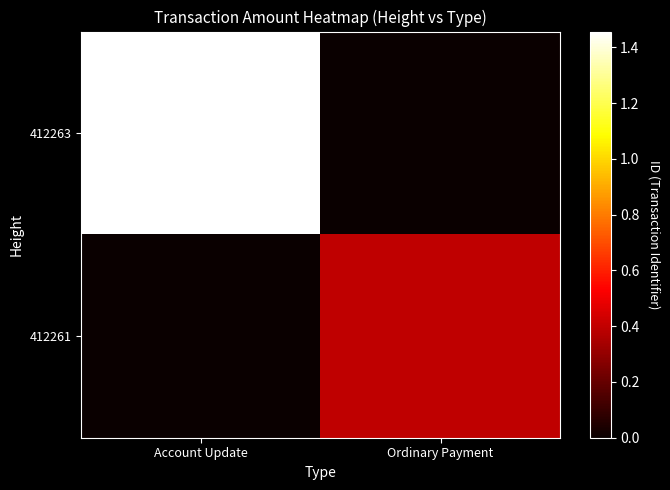

At which category is the sum across all series the highest?

Account Update